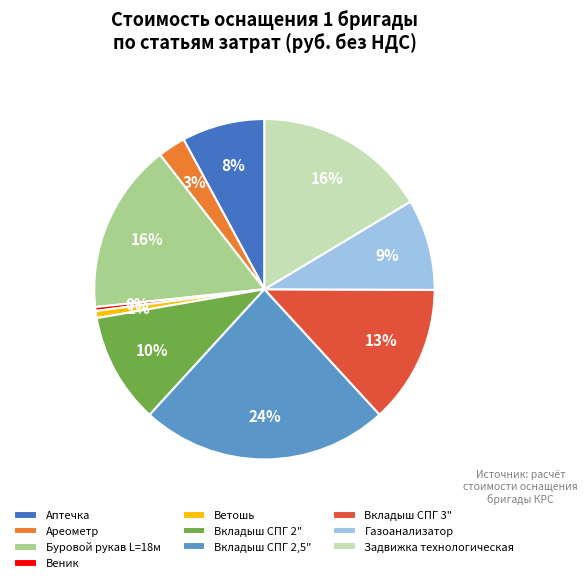

Which has a higher value, Газоанализатор or Ареометр?

Газоанализатор